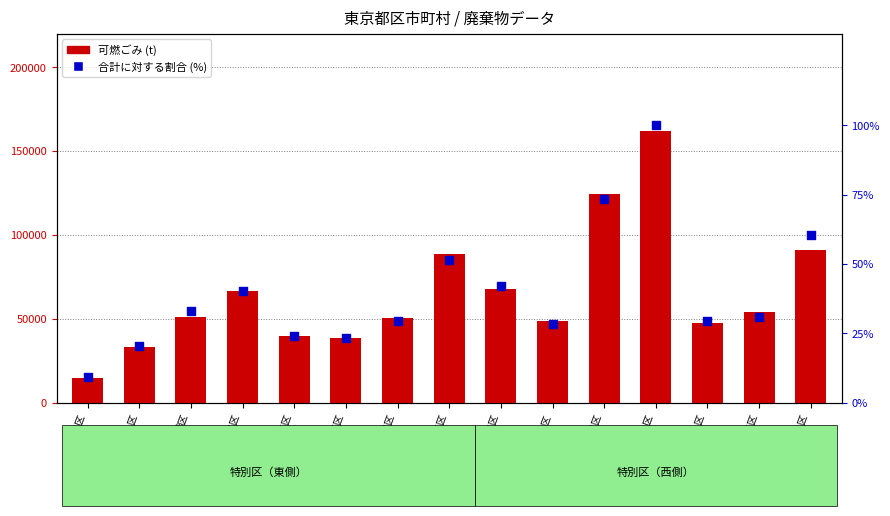

Is the value of 可燃ごみ at 中央区 greater than the value of 合計に対する割合 (%) at 墨田区?

Yes